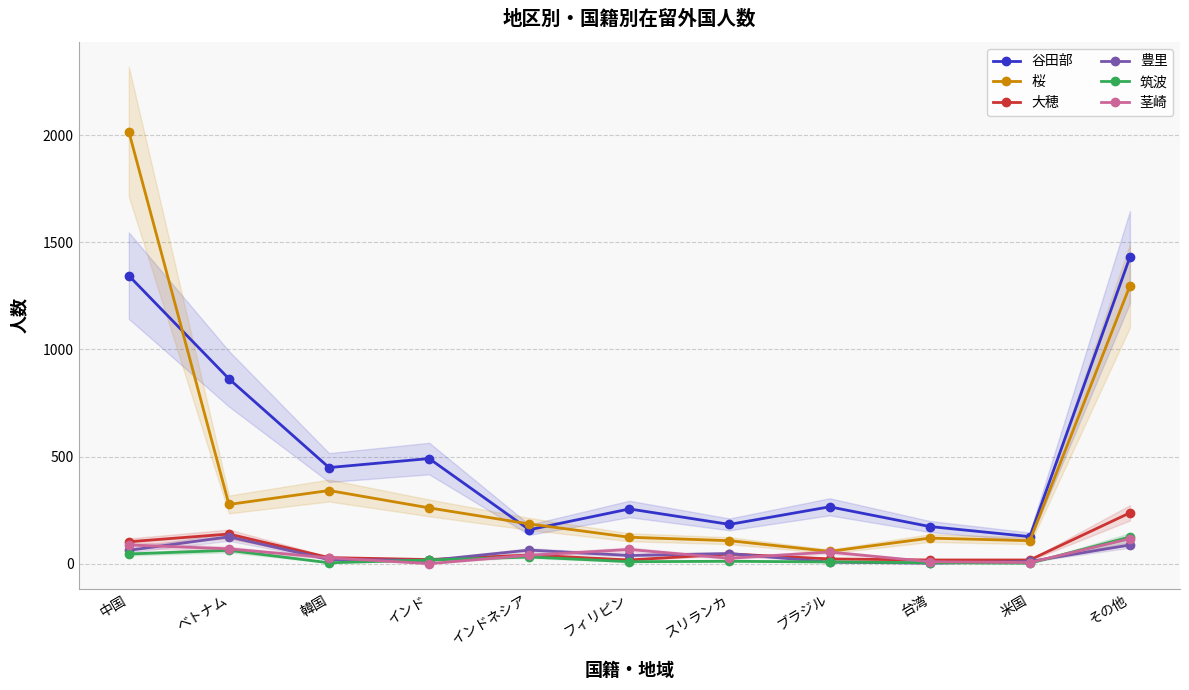

How many lines are shown in the chart?

6